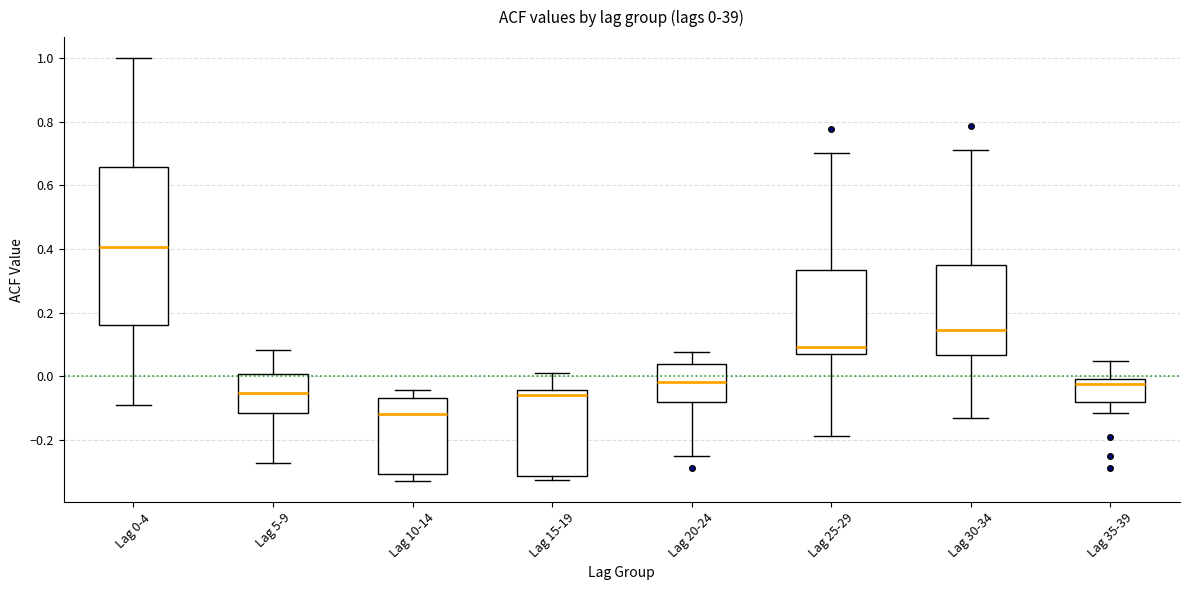

Which box has the highest median line?

Lag 0-4